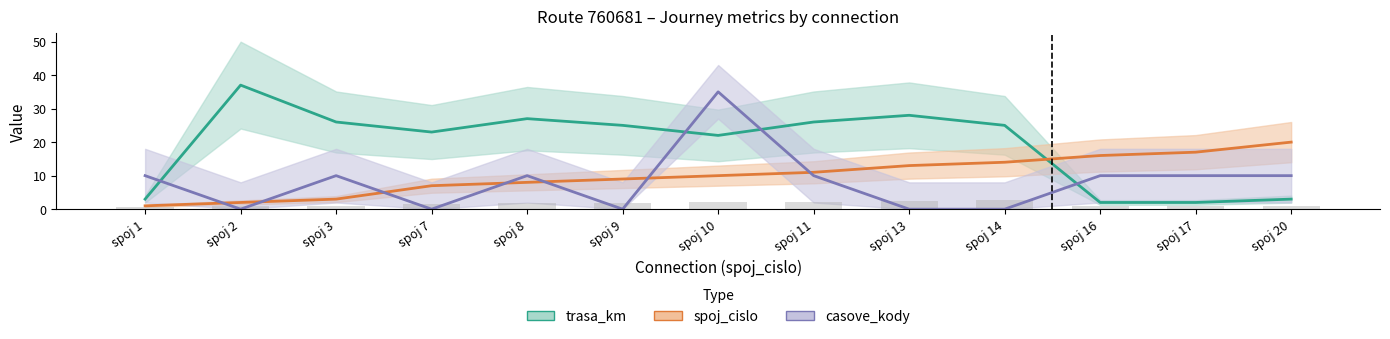

Reading right to left, list all the values displayed in this chart.

trasa_km: 3	2	2	25	28	26	22	25	27	23	26	37	3
spoj_cislo: 20	17	16	14	13	11	10	9	8	7	3	2	1
casove_kody: 10	10	10	0	0	10	35	0	10	0	10	0	10